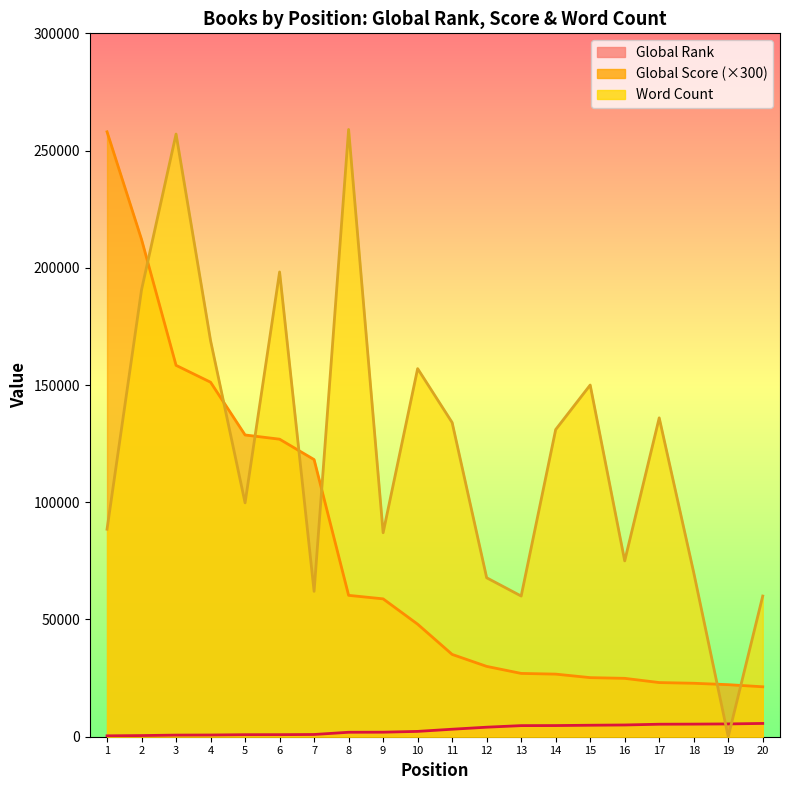

What are all the series names shown in the legend?

Global Rank, Global Score, Word Count